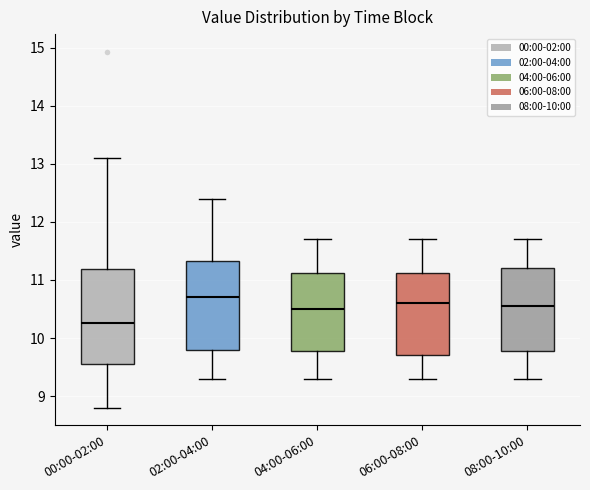

Comparing the boxes themselves (not the whiskers), which one is the tallest?

00:00-02:00